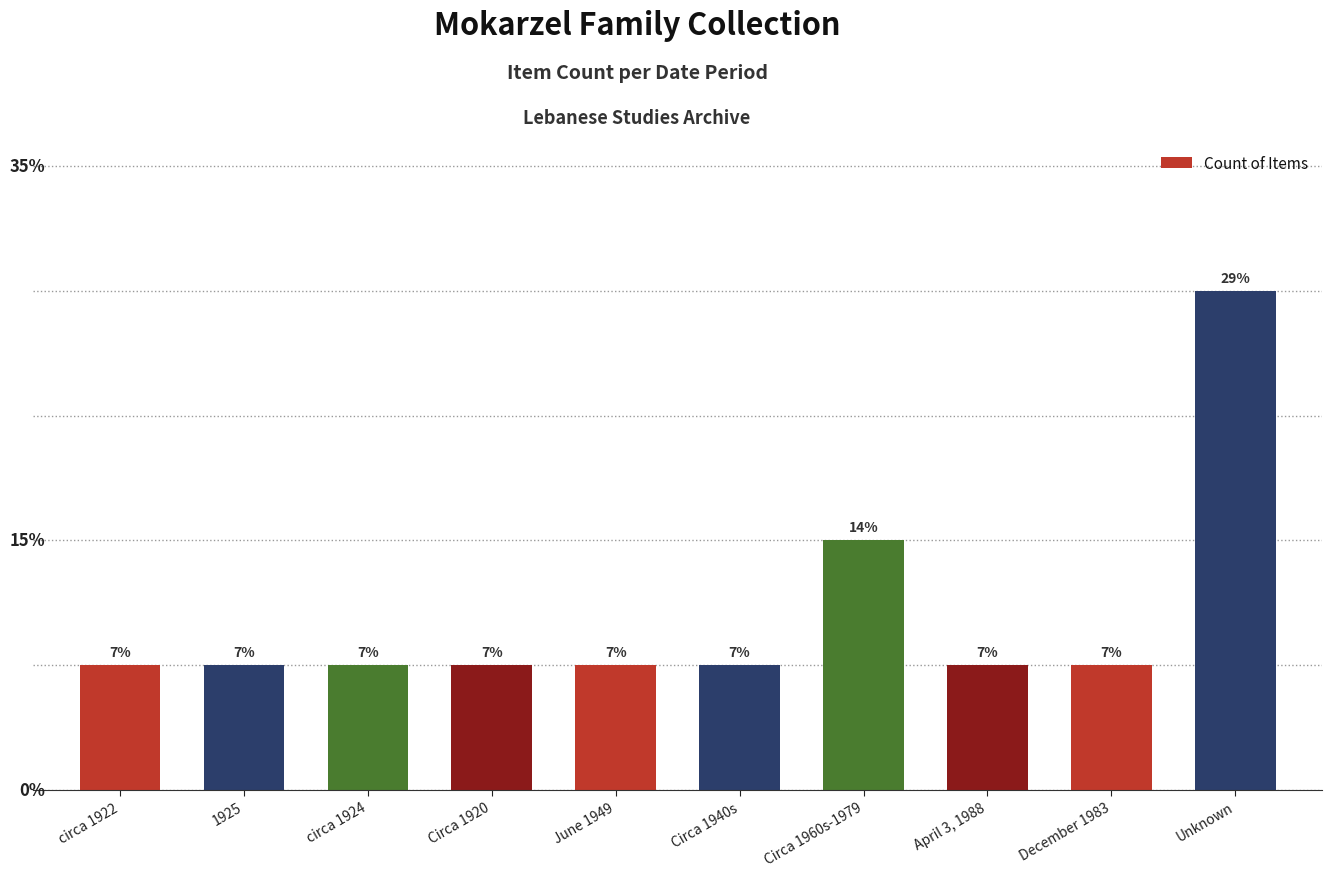

List the labels in order of value, smallest first.

circa 1922, 1925, circa 1924, Circa 1920, June 1949, Circa 1940s, April 3, 1988, December 1983, Circa 1960s-1979, Unknown